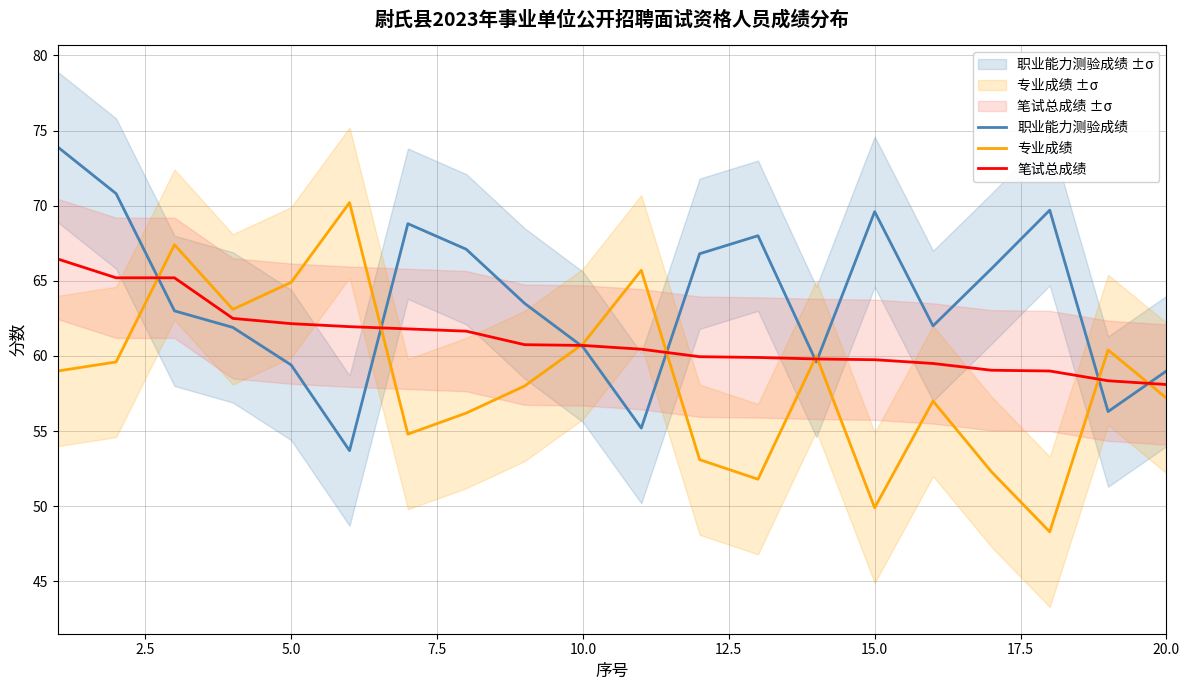

True or false: 笔试总成绩 has more than 1 interior local peaks.

False